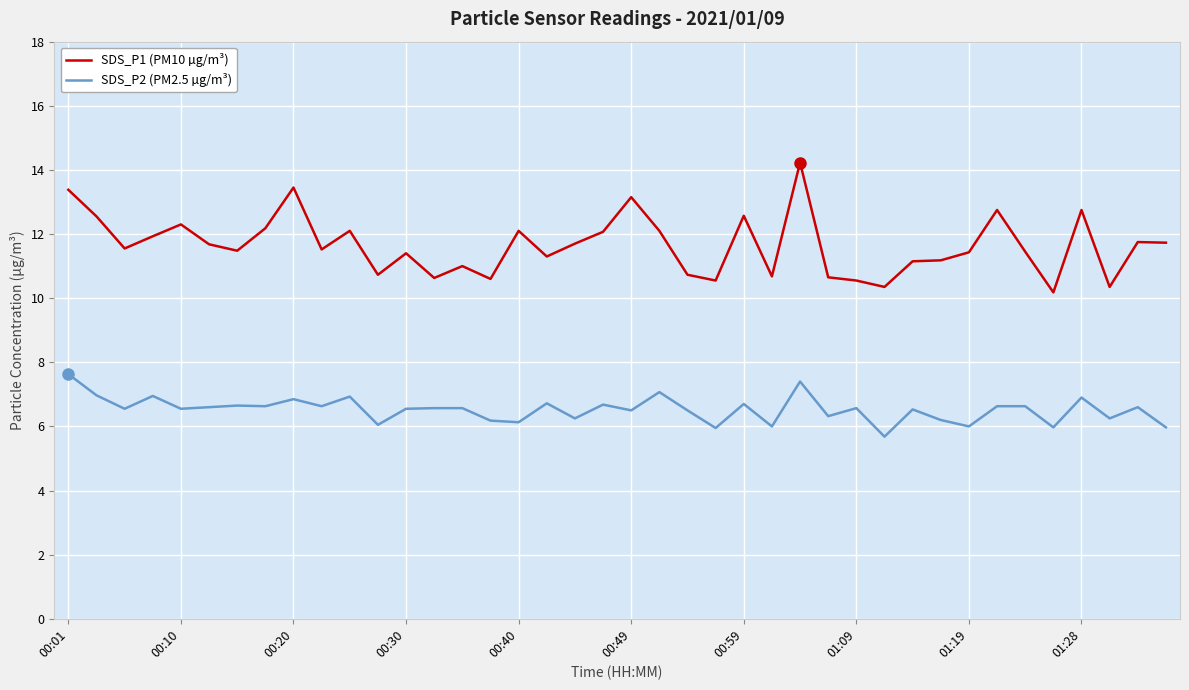

Which series has the largest total across all categories?

SDS_P1 (PM10 µg/m³)